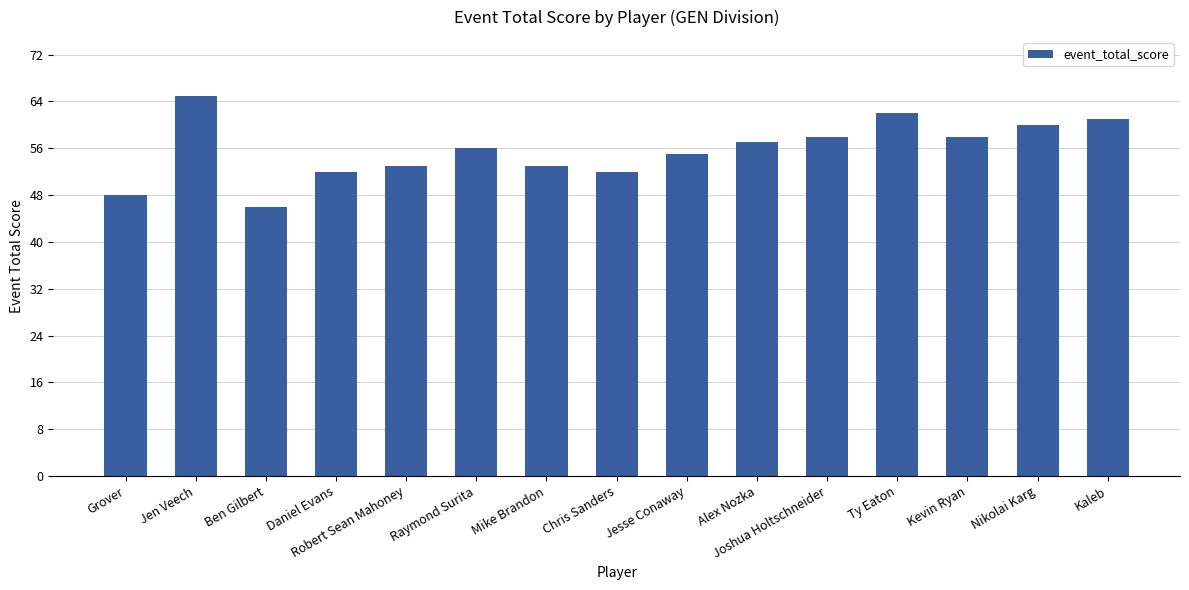

What is the approximate value at Ty Eaton?

62